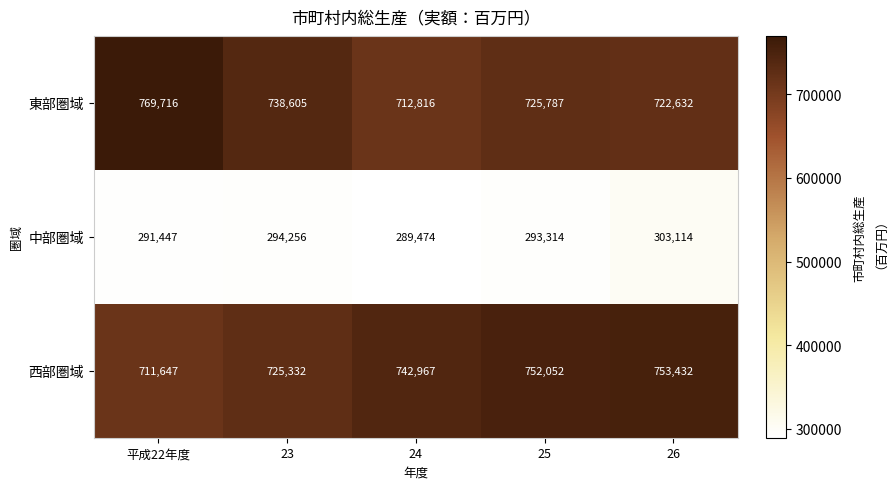

Read the 東部圏域 value at 26, to the nearest 100.

722600